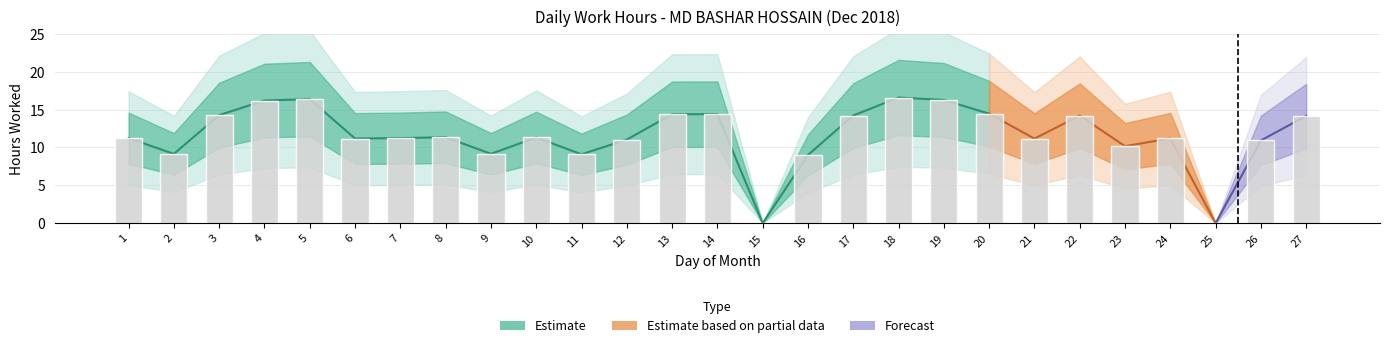

The chart shows a value of 9.2 at 2. True or false?

True